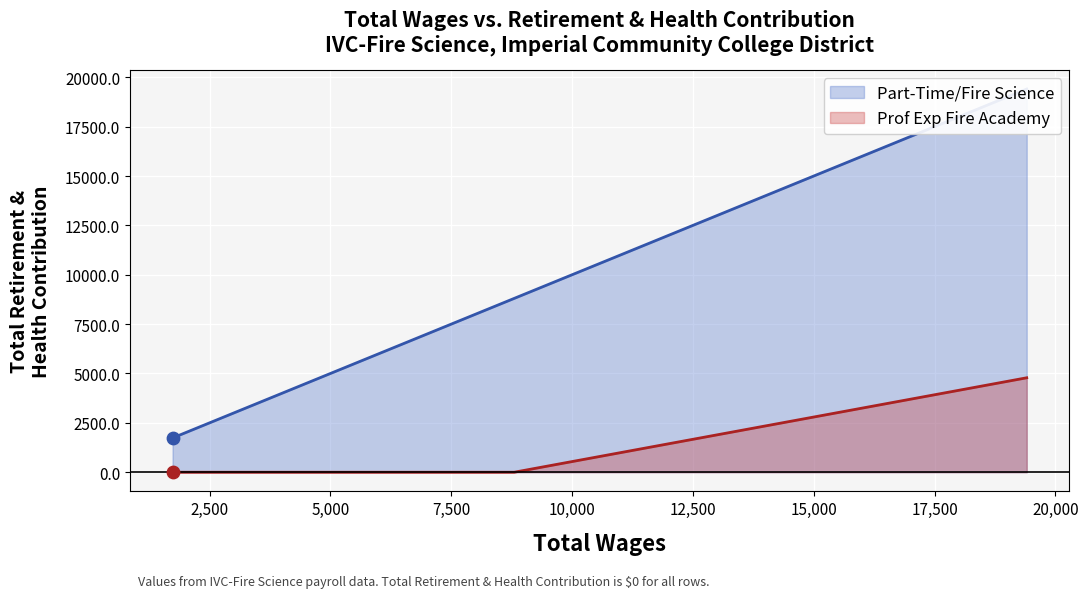

Which series has the largest Y range (max minus min)?

Part-Time/Fire Science